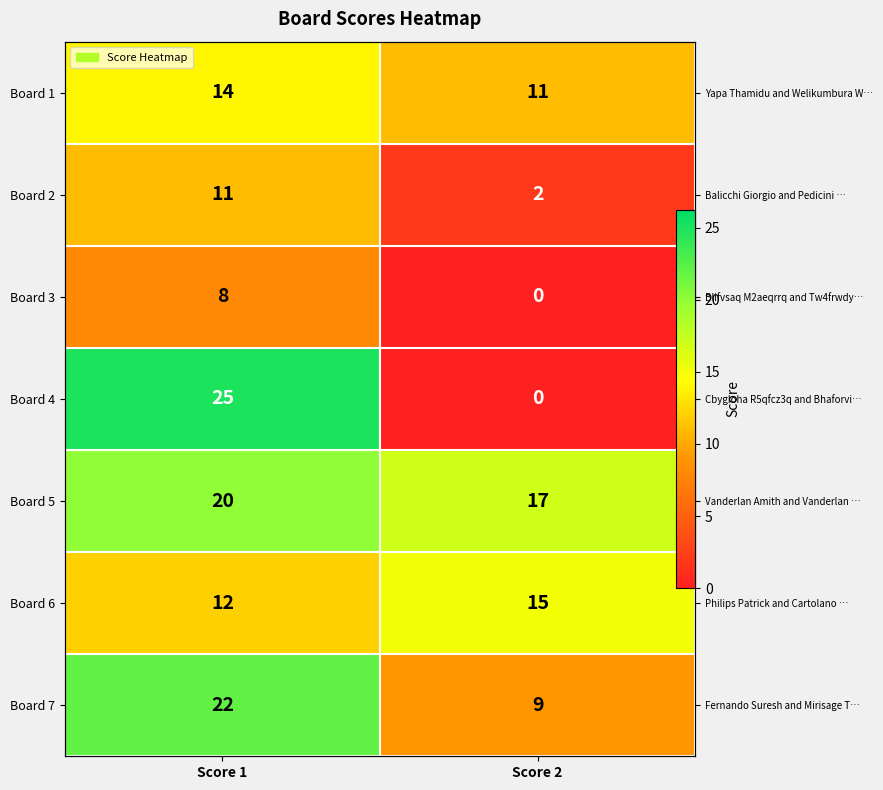

Rank the series at Score 1 from highest to lowest value.

Board 4, Board 7, Board 5, Board 1, Board 6, Board 2, Board 3